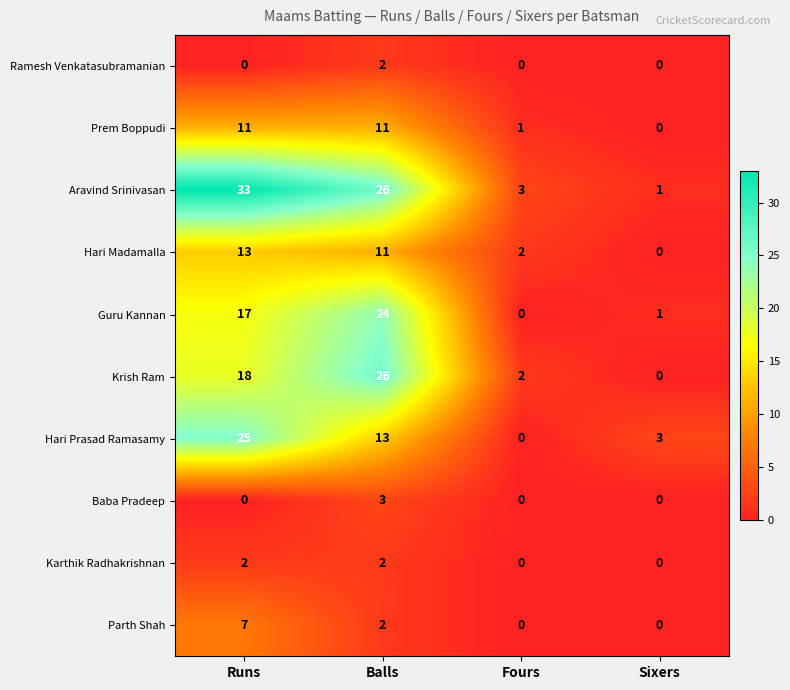

What is the difference between the Hari Madamalla values at Fours and Runs?

11